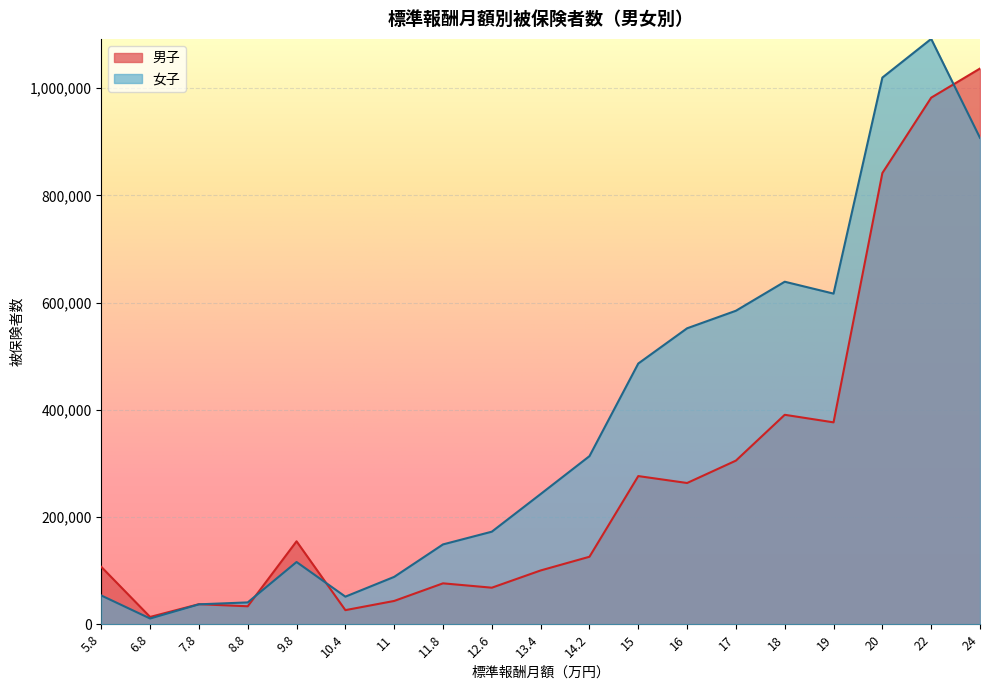

List the series in order of their overall mean, highest first.

女子, 男子